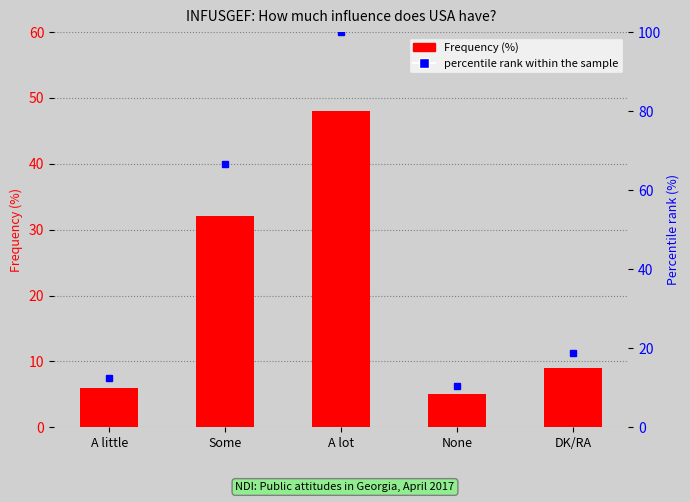

The percentile rank within the sample series shows 8.1 at A little. True or false?

False